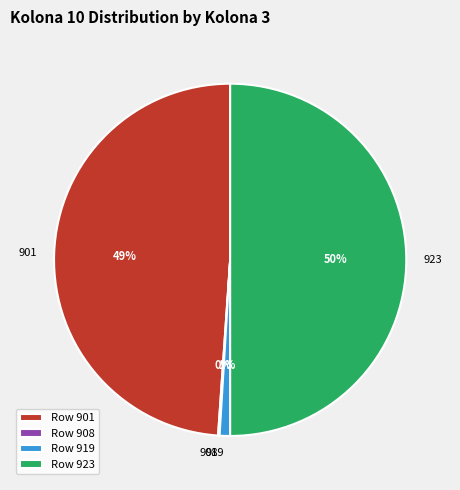

To the nearest percent, what percentage of the pie is 901?

49%